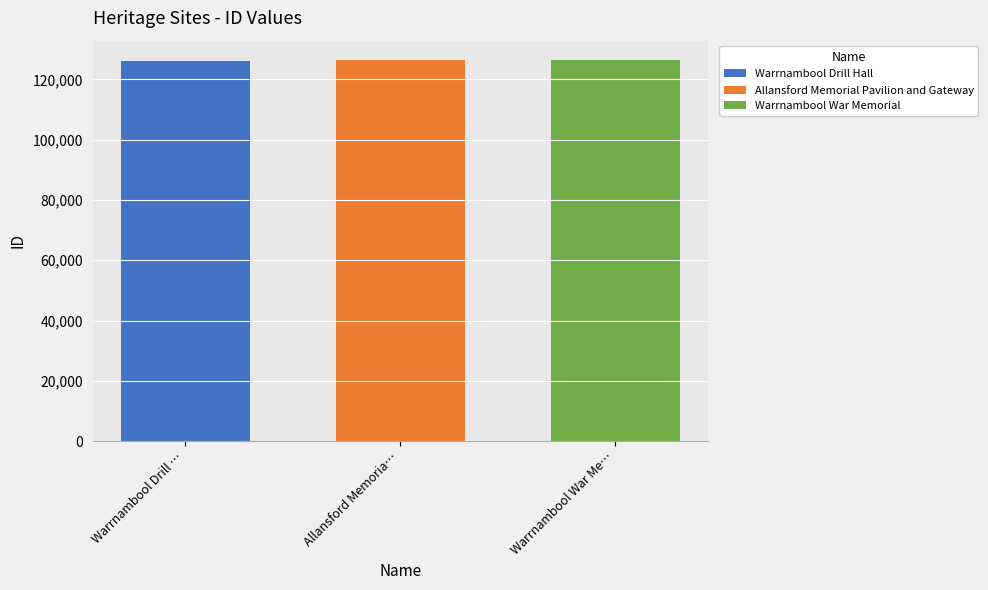

Which series has the widest spread of values?

Warrnambool Drill Hall